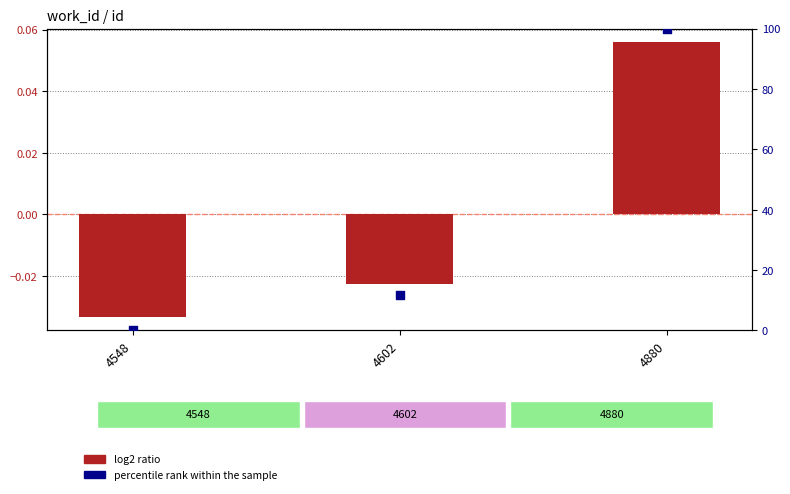

Which series has the largest Y range (max minus min)?

percentile rank within the sample